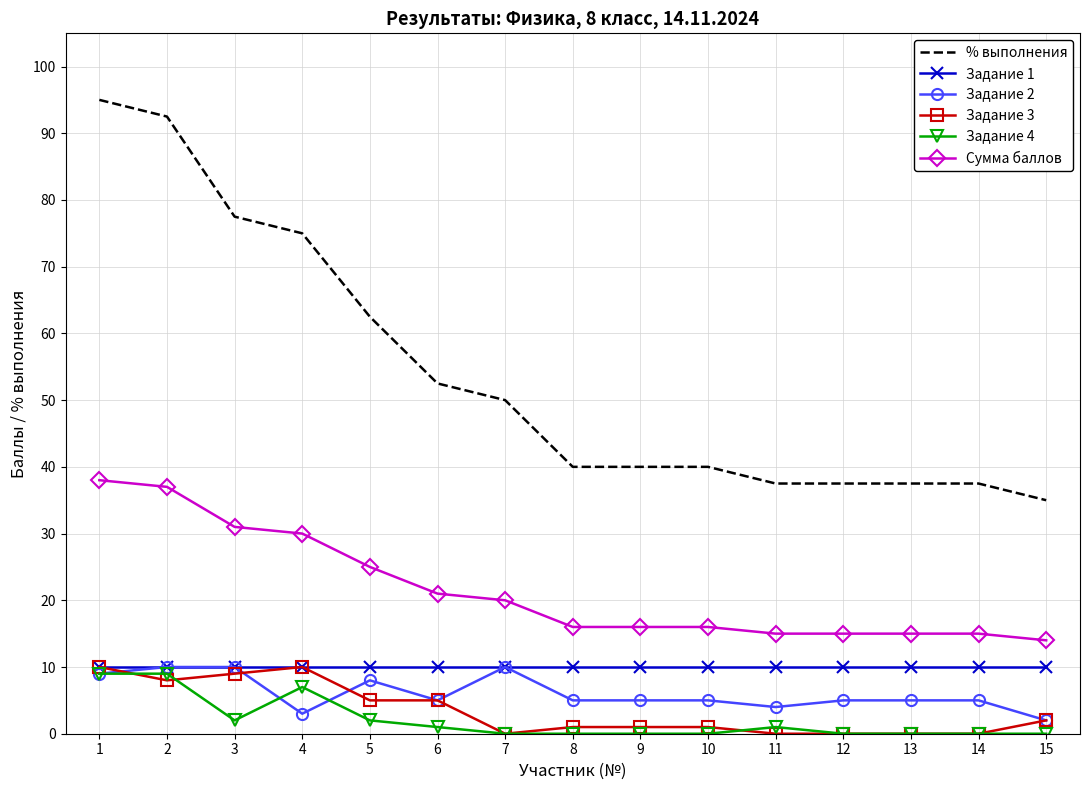

What is the minimum value for Задание 1?

10.0